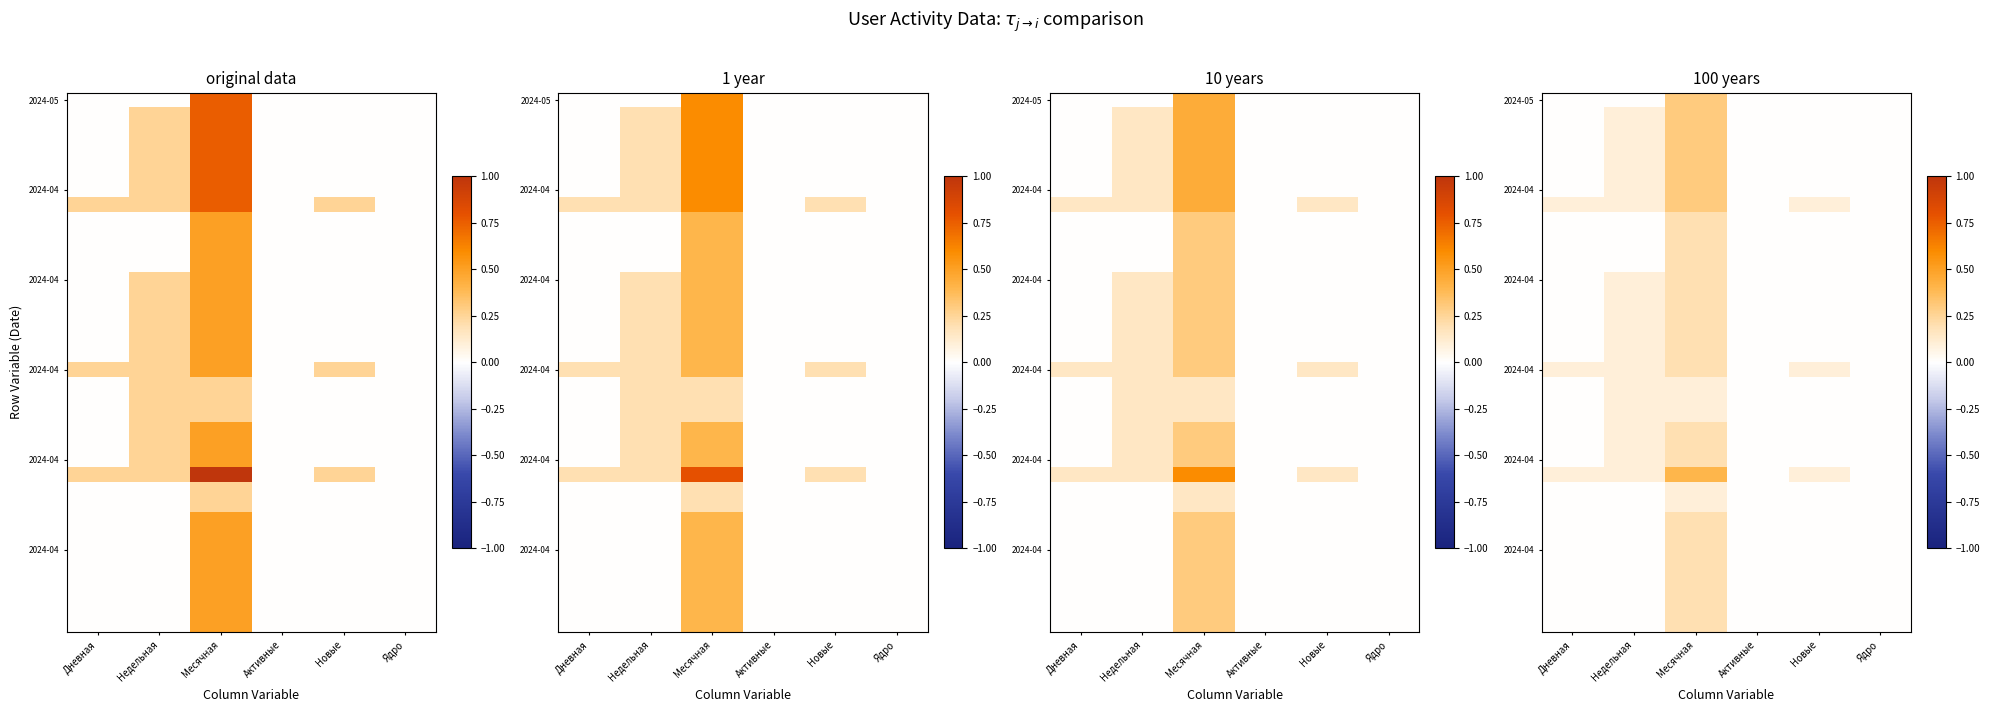

At how many categories does at least one series exceed 0?

4